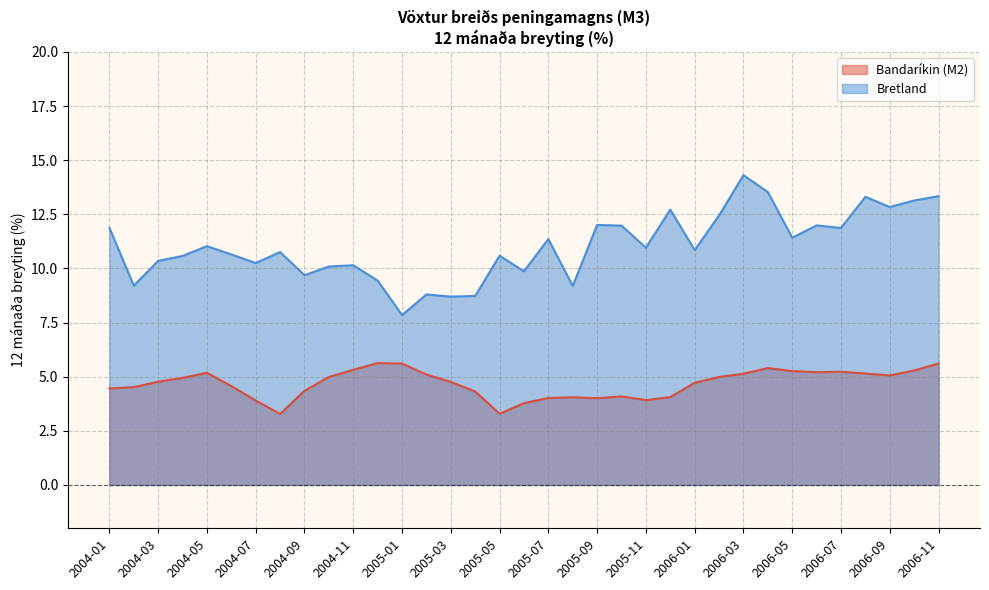

What is the difference between the maximum and minimum values in the Bretland series?

6.5